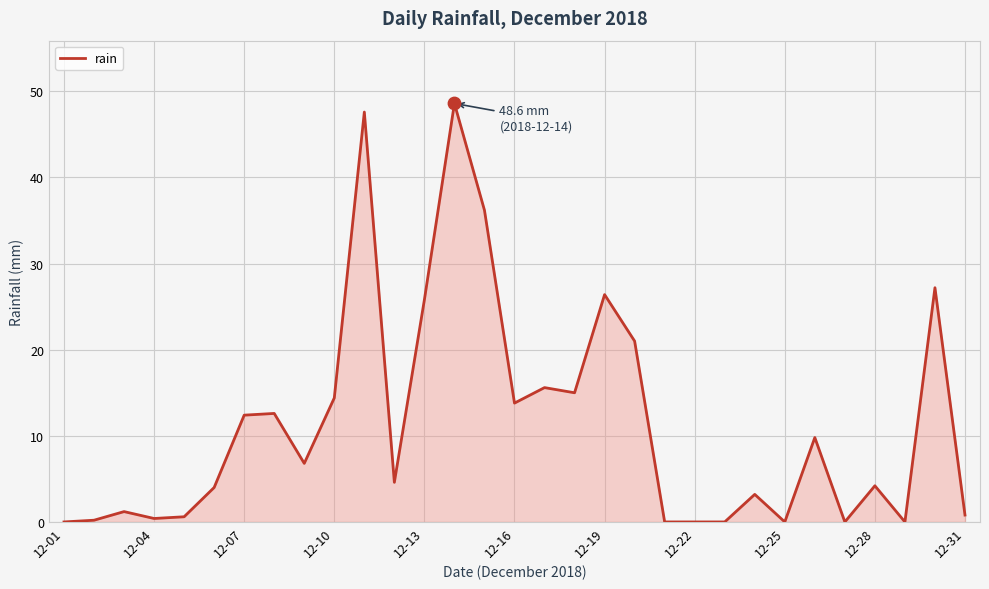

What is the maximum value shown in the chart?

48.6